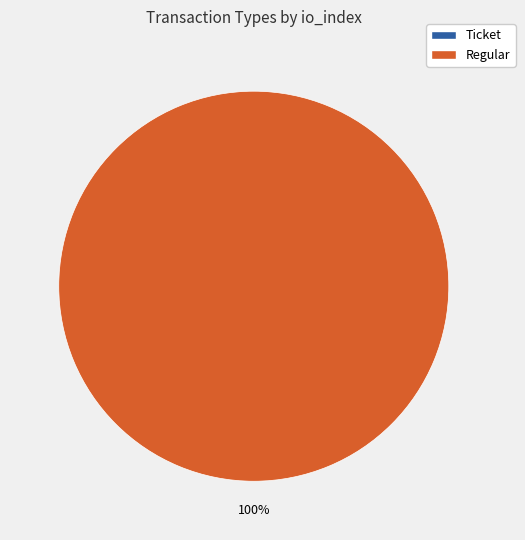

Count the number of slices in the pie.

2